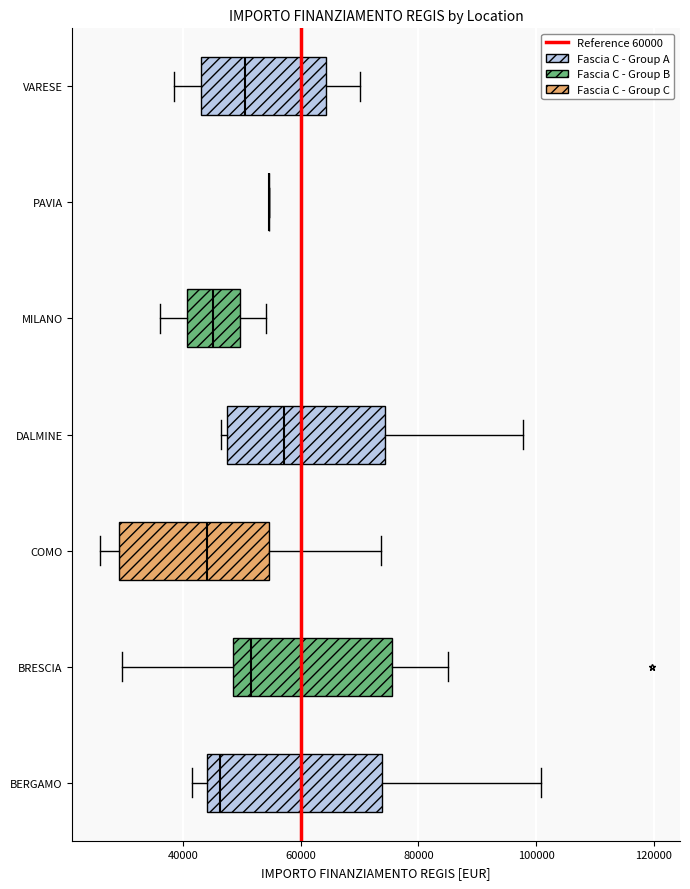

Reading bottom to top, read every box against the x-axis: the position of its median line, the range the box covers, and the ends of its whiskers. The values are not printed on the chart, so give them approximately, as read against the axis.

BERGAMO: median 46000, box 44000 to 74000, whiskers 42000 to 100000
BRESCIA: median 52000, box 48000 to 76000, whiskers 30000 to 84000
COMO: median 44000, box 30000 to 54000, whiskers 26000 to 74000
DALMINE: median 58000, box 48000 to 74000, whiskers 46000 to 98000
MILANO: median 46000, box 40000 to 50000, whiskers 36000 to 54000
PAVIA: box collapsed to a line at 54000, whiskers 54000 to 54000
VARESE: median 50000, box 44000 to 64000, whiskers 38000 to 70000